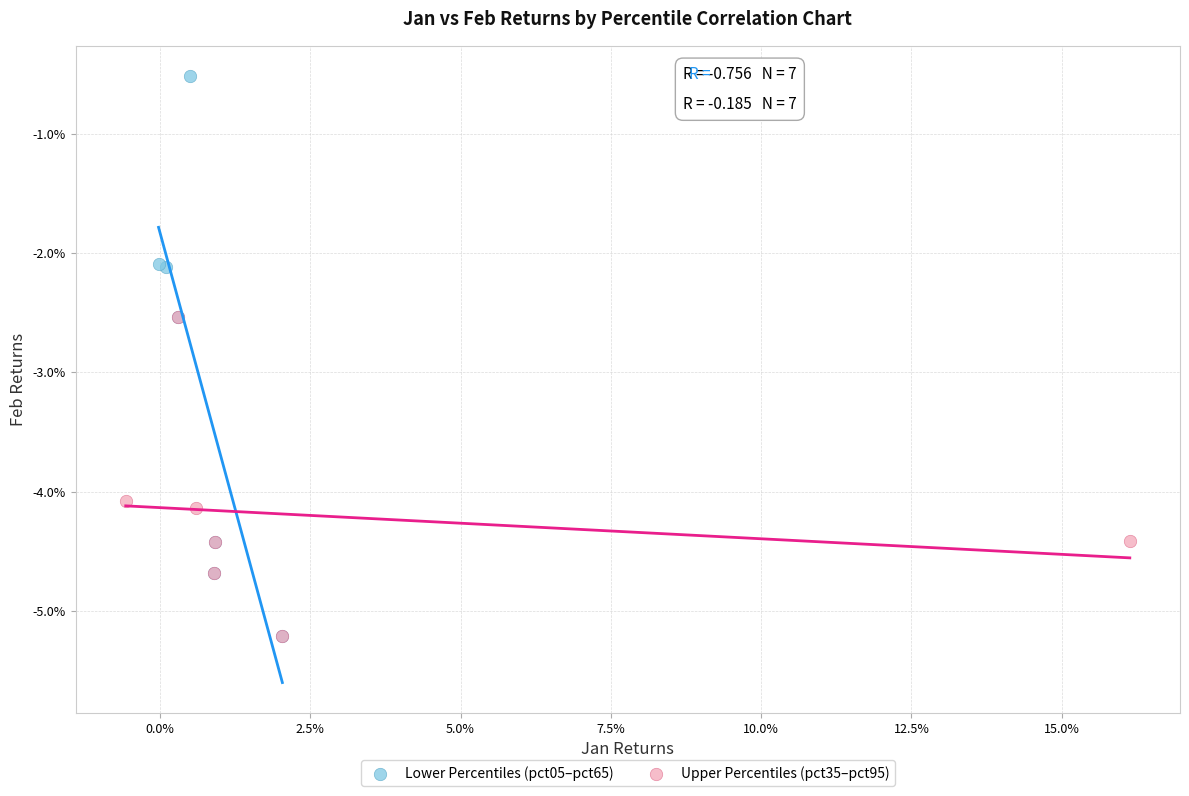

What are all the series names shown in the legend?

Lower Percentiles (pct05–pct65), Upper Percentiles (pct35–pct95)